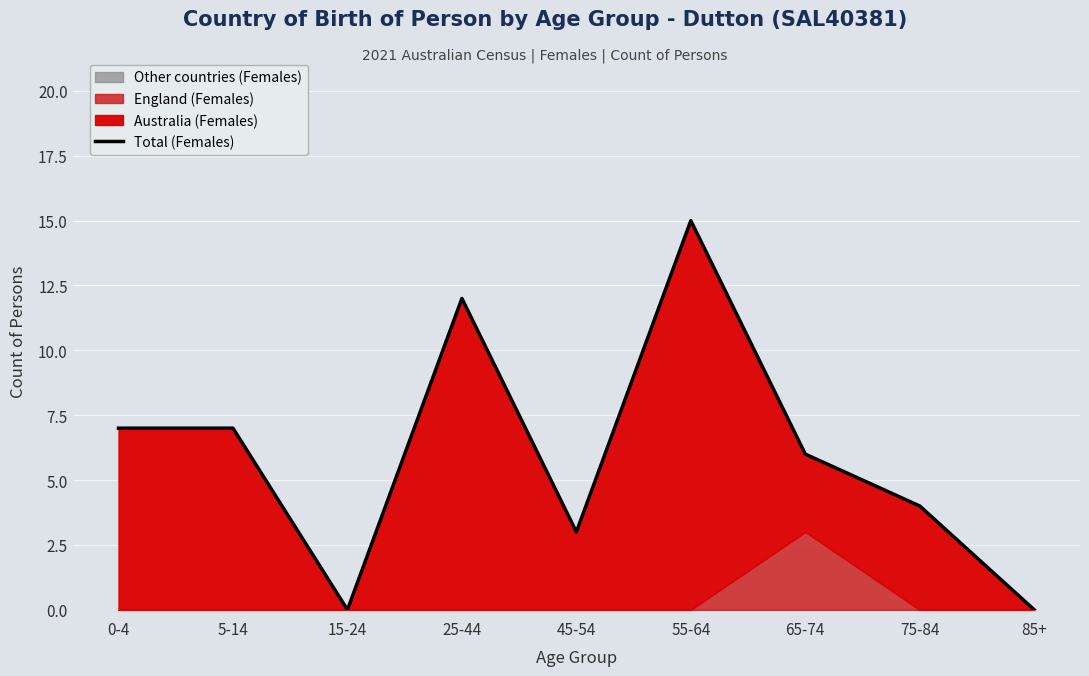

What is the difference between the values at 5-14 and 25-44?

5